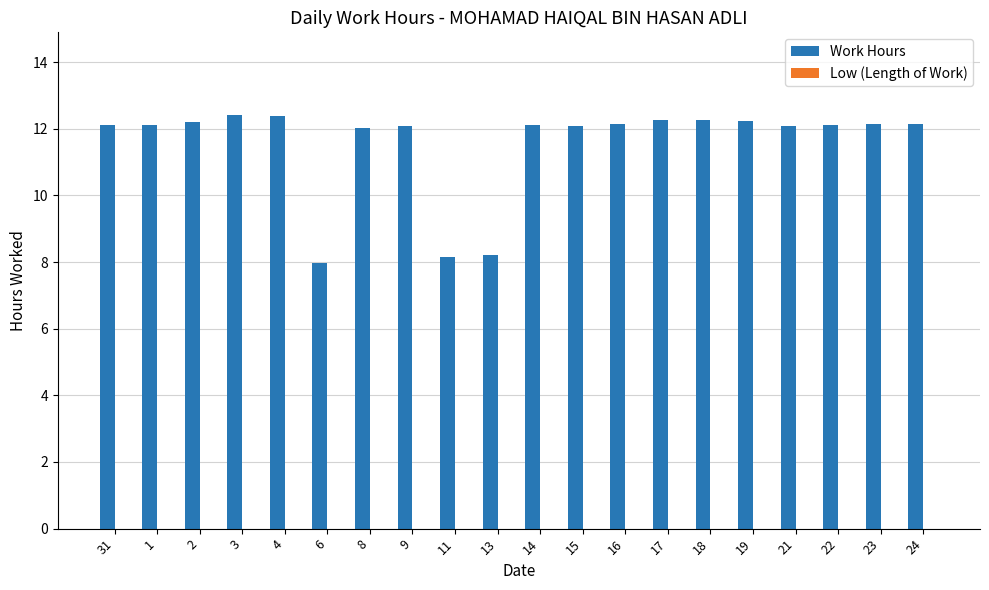

What is the ratio of the value at 23 to the value at 16?

1.0